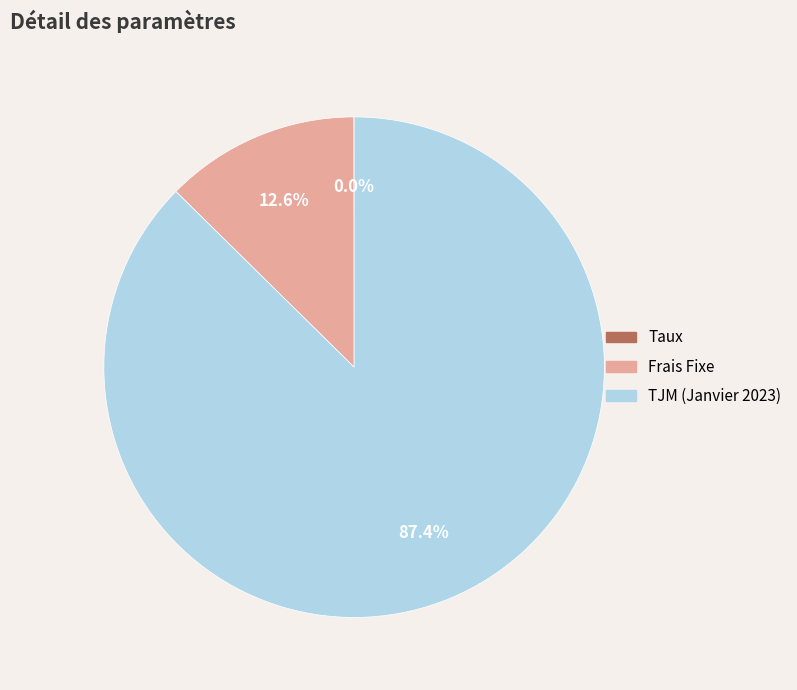

The Frais Fixe slice represents 25% of the pie. True or false?

False